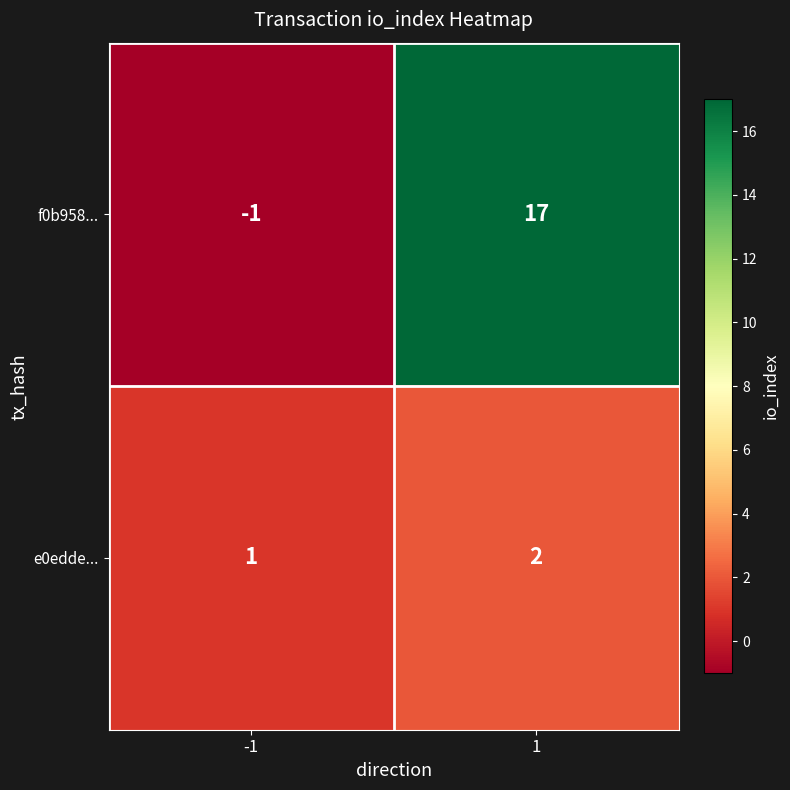

What is the sum of all e0edde... values?

3